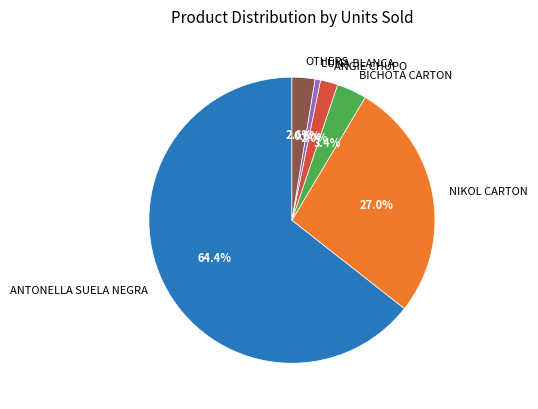

To the nearest percent, what is the difference between the largest and smallest slice percentages?

64%